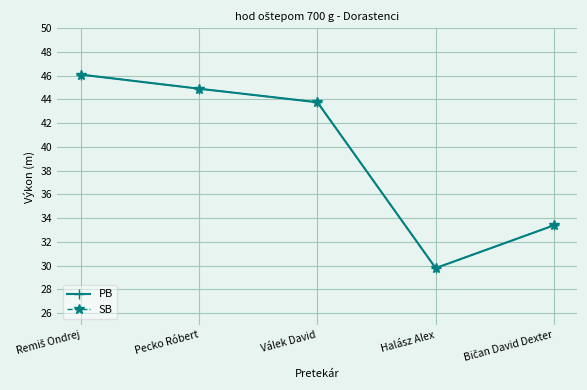

Is this an area chart (filled region under the line)?

No